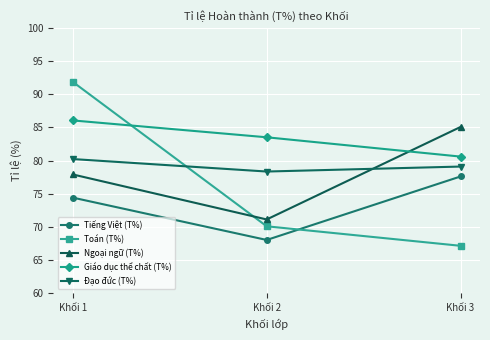

At which label does Đạo đức (T%) first exceed 79?

Khối 1